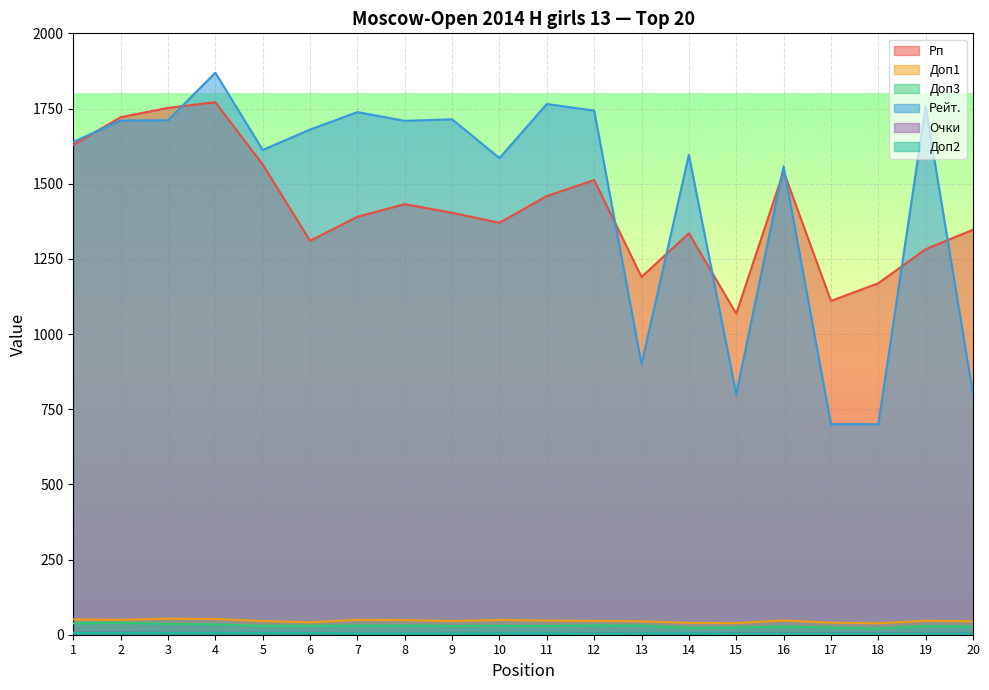

Which series has the largest total across all categories?

Рейт.